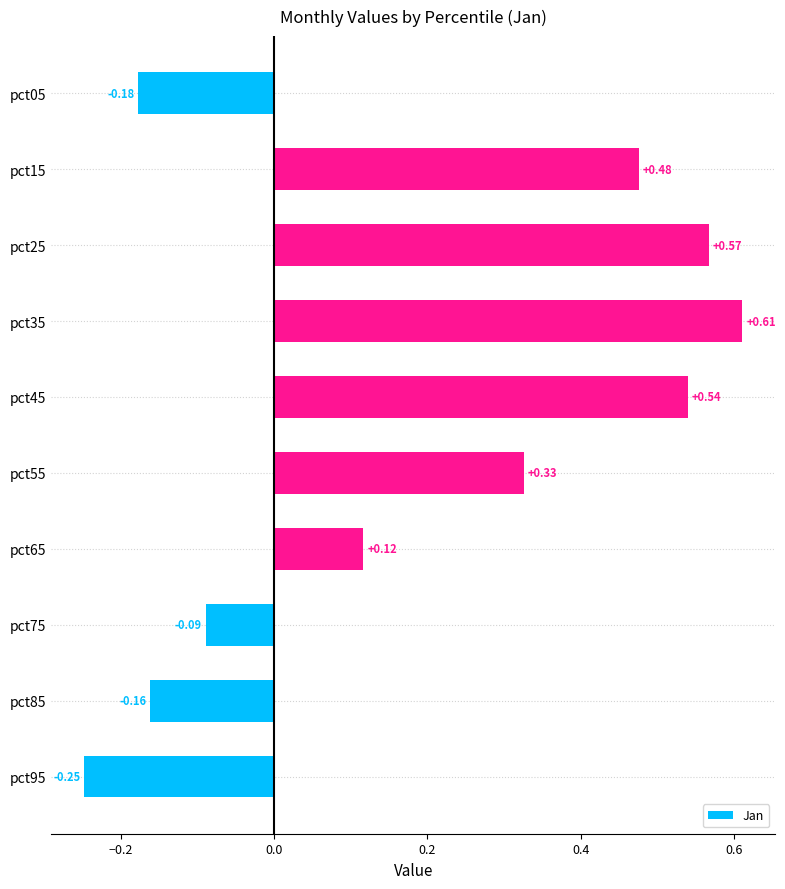

Between pct75 and pct25, which is larger?

pct25